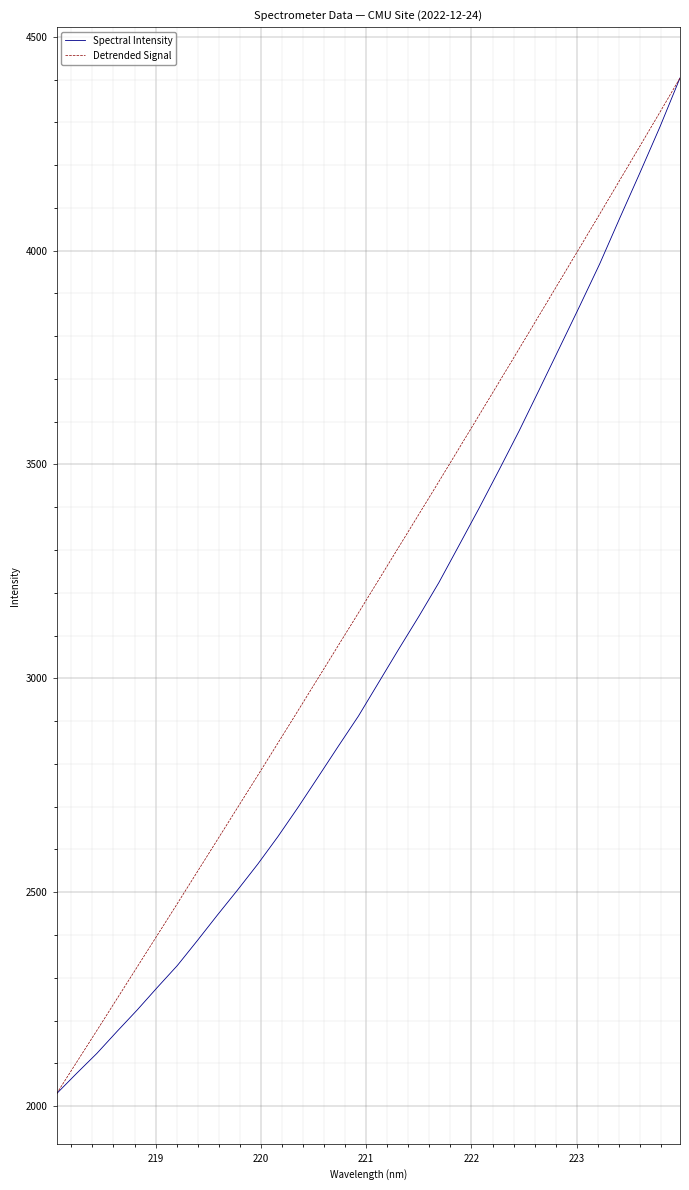

Is this an area chart (filled region under the line)?

No